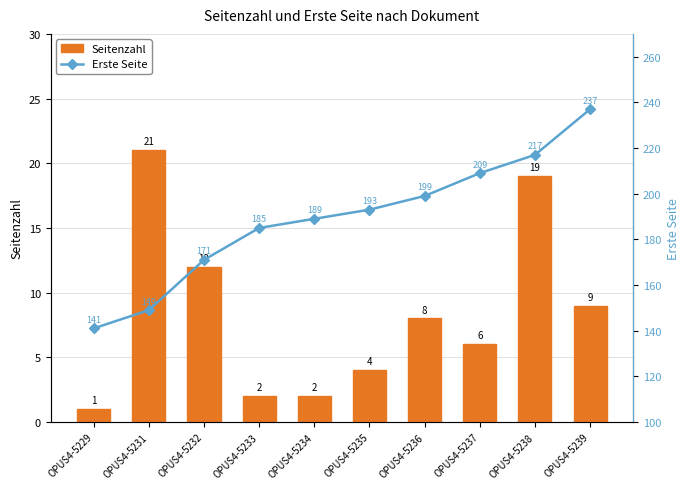

List the series in order of their overall mean, lowest first.

Seitenzahl, Erste Seite